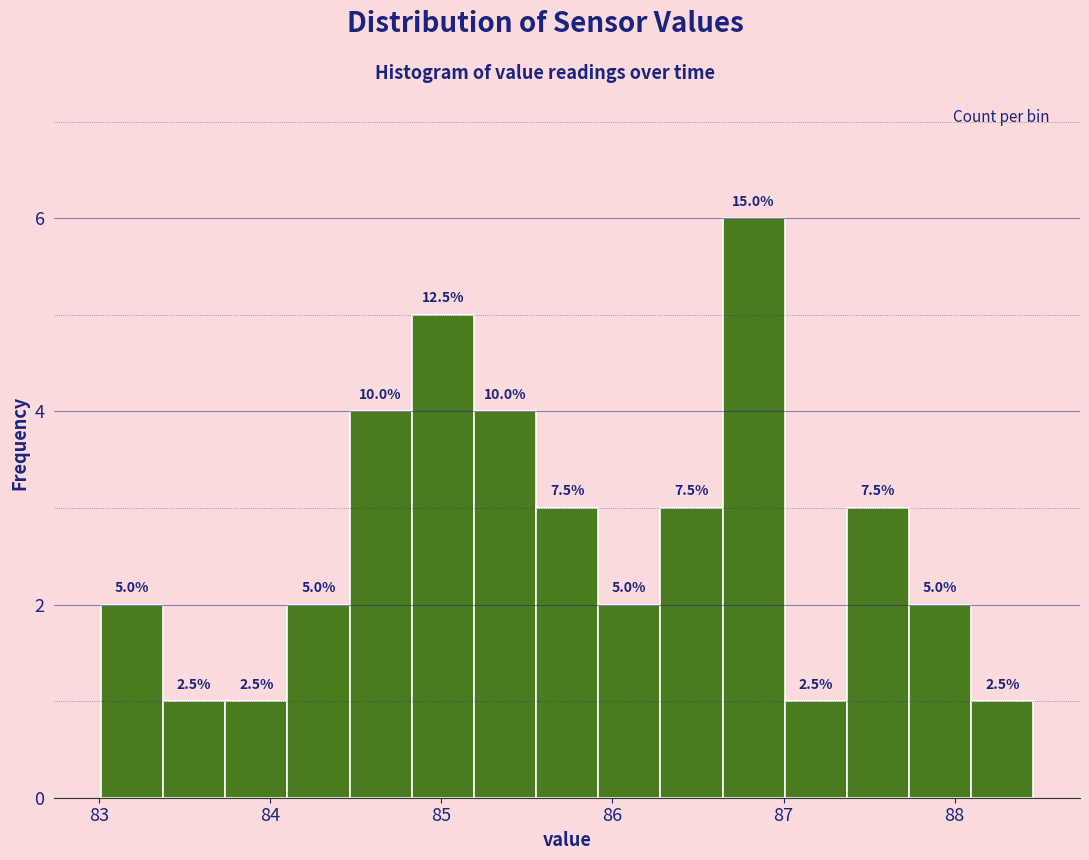

Around what value on the x-axis is the tallest bar? Give the approximate position of its centre, as read against the axis.

86.8